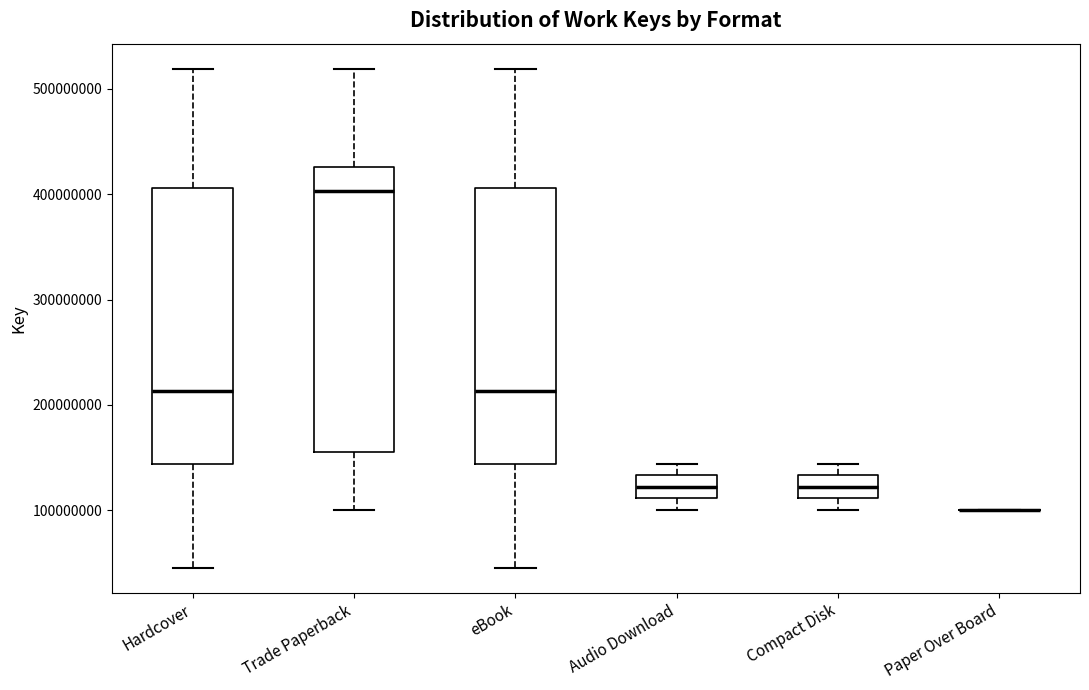

Reading left to right, transcribe this box plot: for each box, give where its median line is, the range the box spans, and where its two whiskers end, as read against the y-axis. The values are not printed on the chart, so give them approximately, as read against the axis.

Hardcover: median 210000000, box 140000000 to 410000000, whiskers 50000000 to 520000000
Trade Paperback: median 400000000, box 160000000 to 430000000, whiskers 100000000 to 520000000
eBook: median 210000000, box 140000000 to 410000000, whiskers 50000000 to 520000000
Audio Download: median 120000000, box 110000000 to 130000000, whiskers 100000000 to 140000000
Compact Disk: median 120000000, box 110000000 to 130000000, whiskers 100000000 to 140000000
Paper Over Board: box collapsed to a line at 100000000, whiskers 100000000 to 100000000